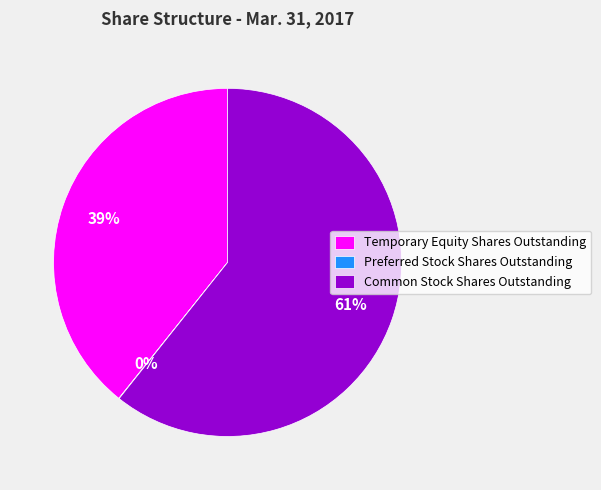

To the nearest percent, what is the combined percentage of Common Stock Shares Outstanding and Temporary Equity Shares Outstanding?

100%